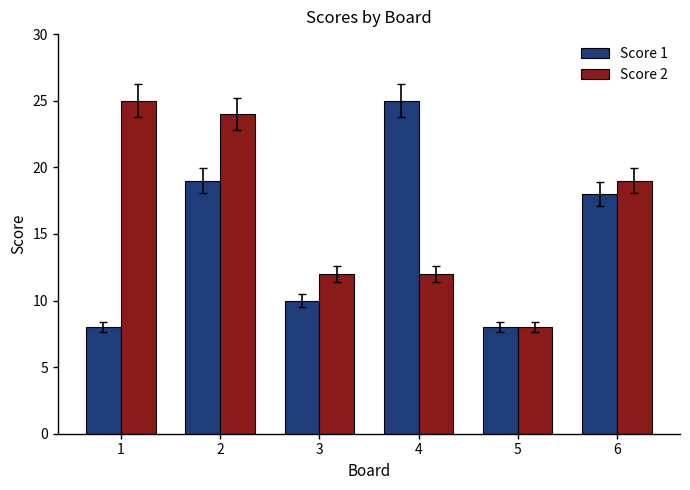

The Score 1 series shows 6 at 4. True or false?

False